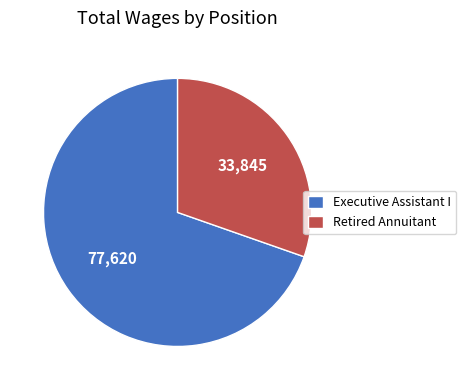

Is it true that Retired Annuitant is 36% of the pie?

False